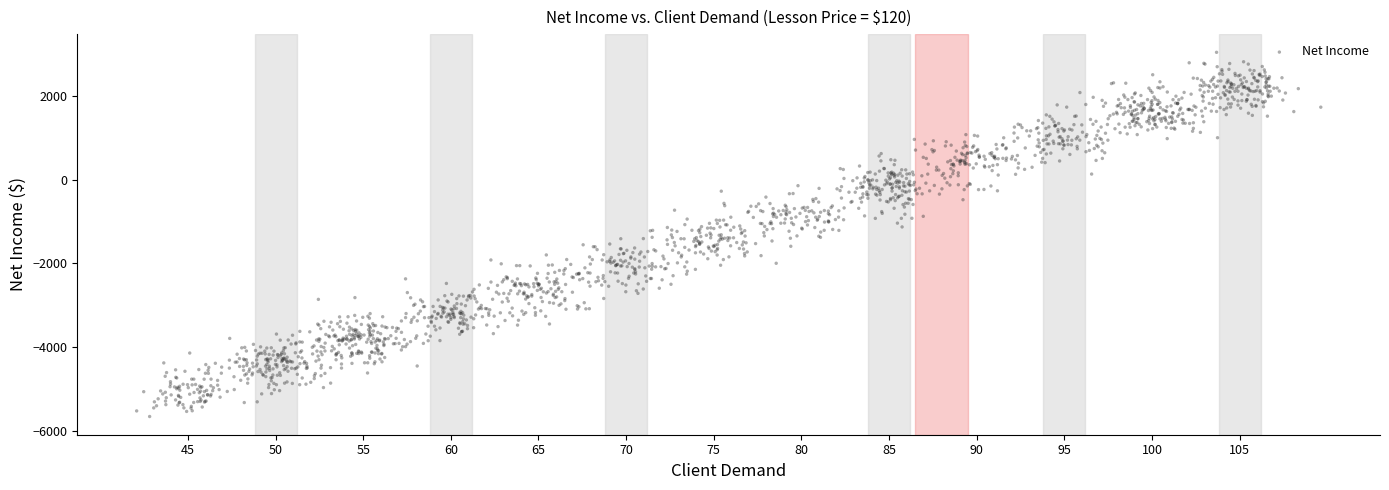

What is the range of X values (max minus min)?

67.6